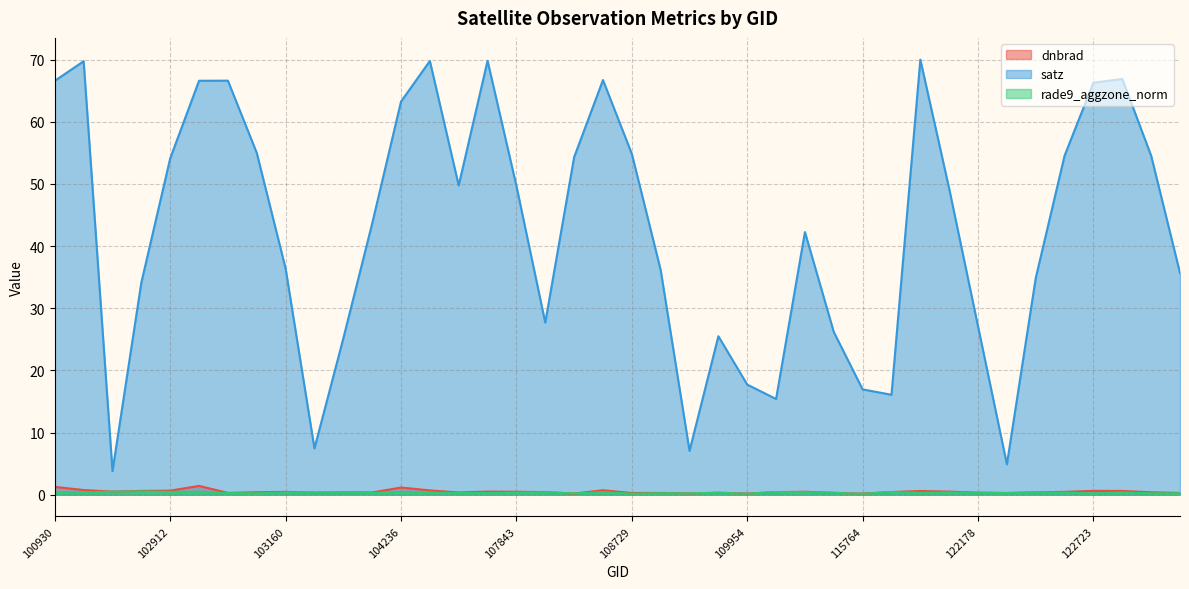

What is the lowest value of the satz series?

3.8